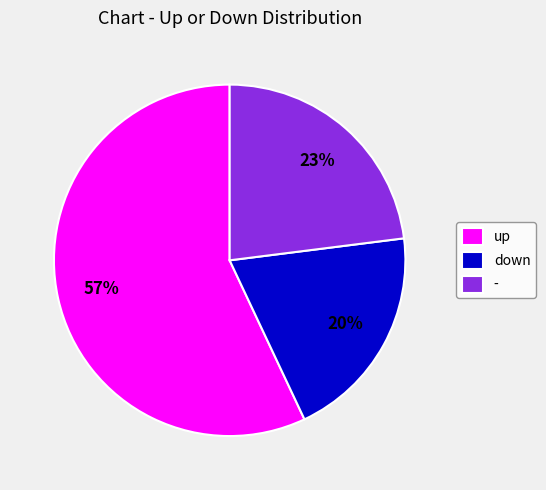

To the nearest percent, what portion does up represent?

57%